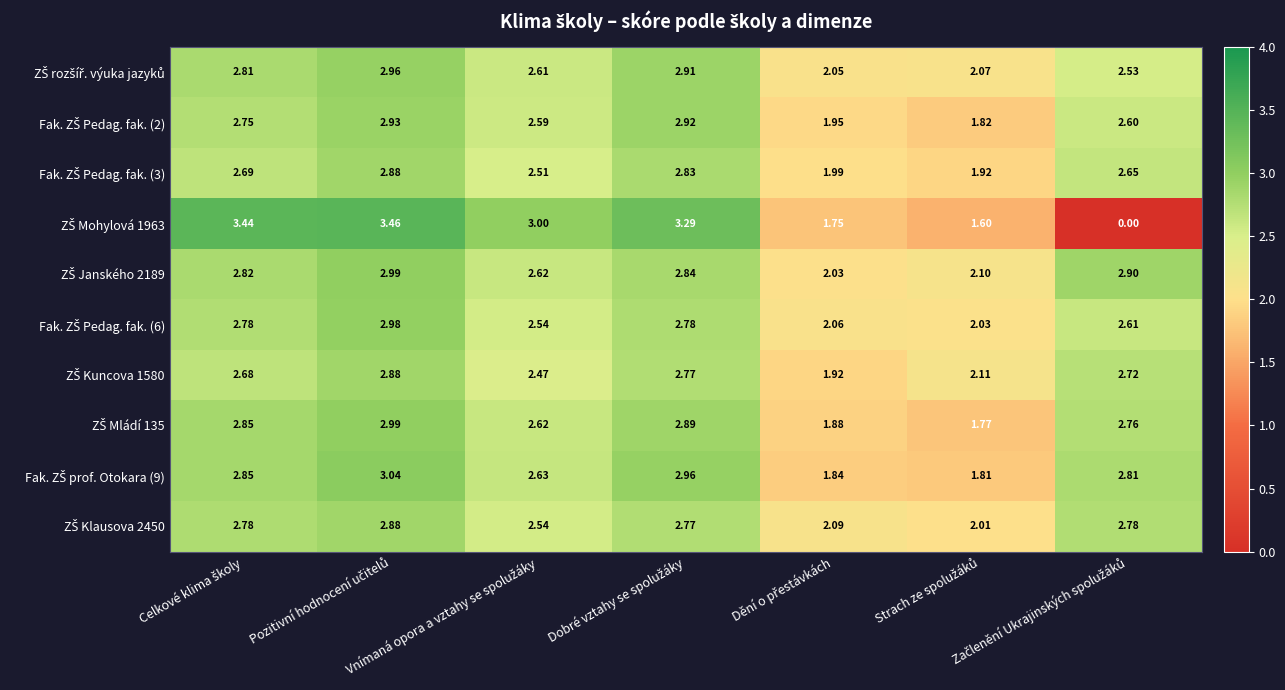

How many distinct data groups are displayed?

10